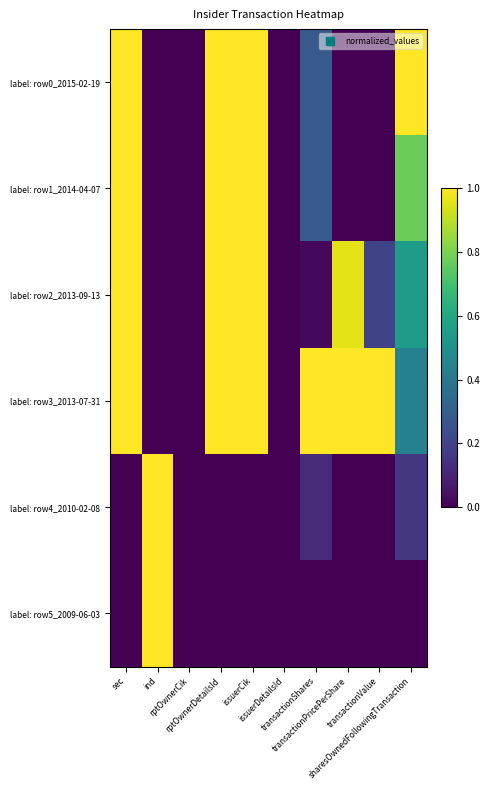

How many distinct data groups are displayed?

6